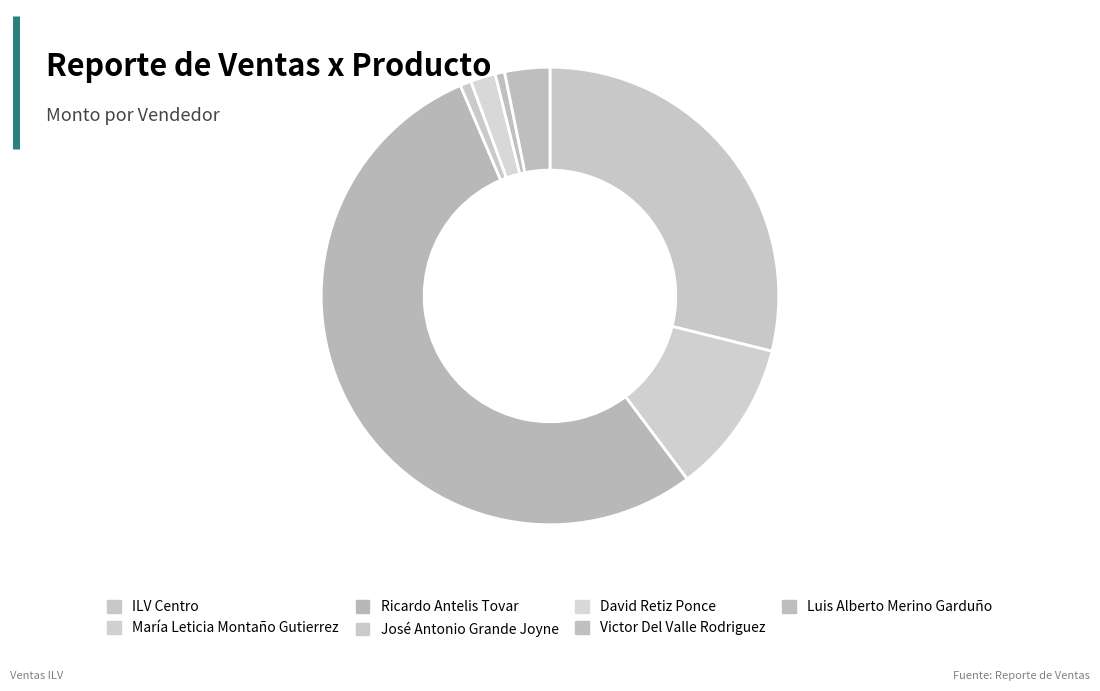

What is the largest slice in the pie chart?

Ricardo Antelis Tovar